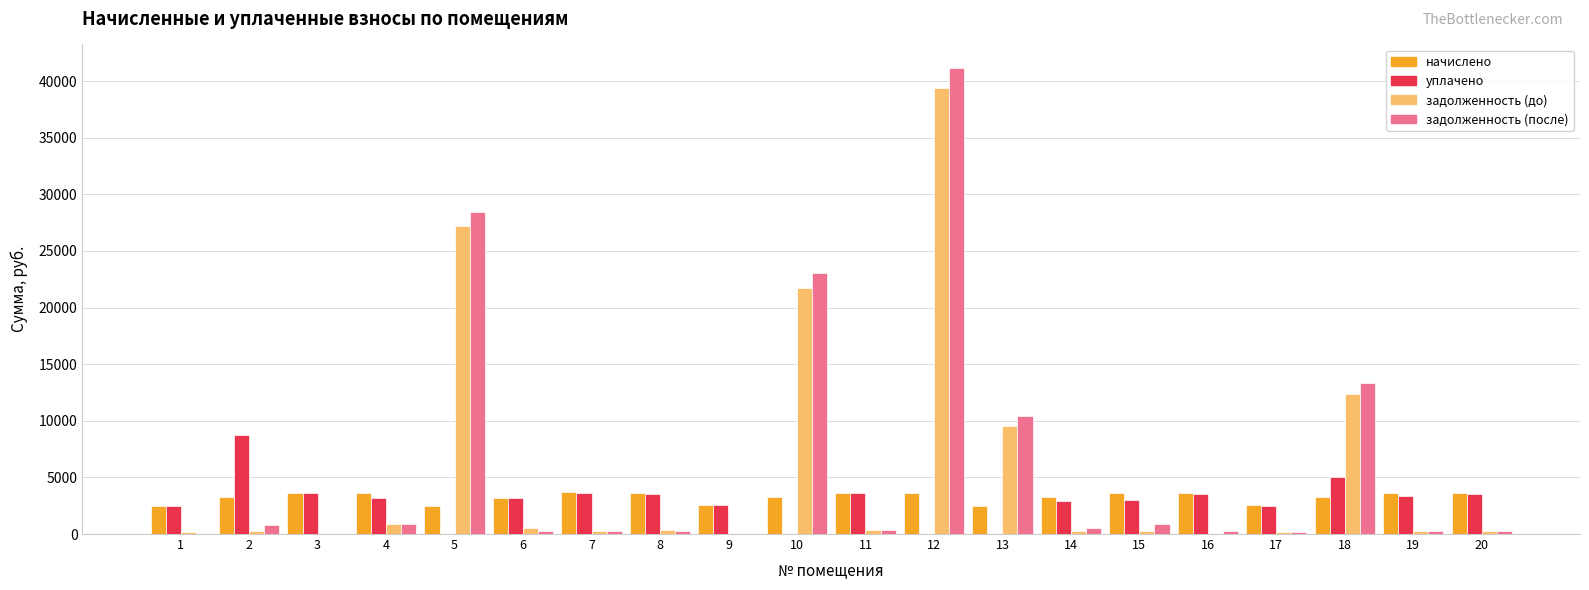

At which label does задолженность (до) first exceed 306?

4